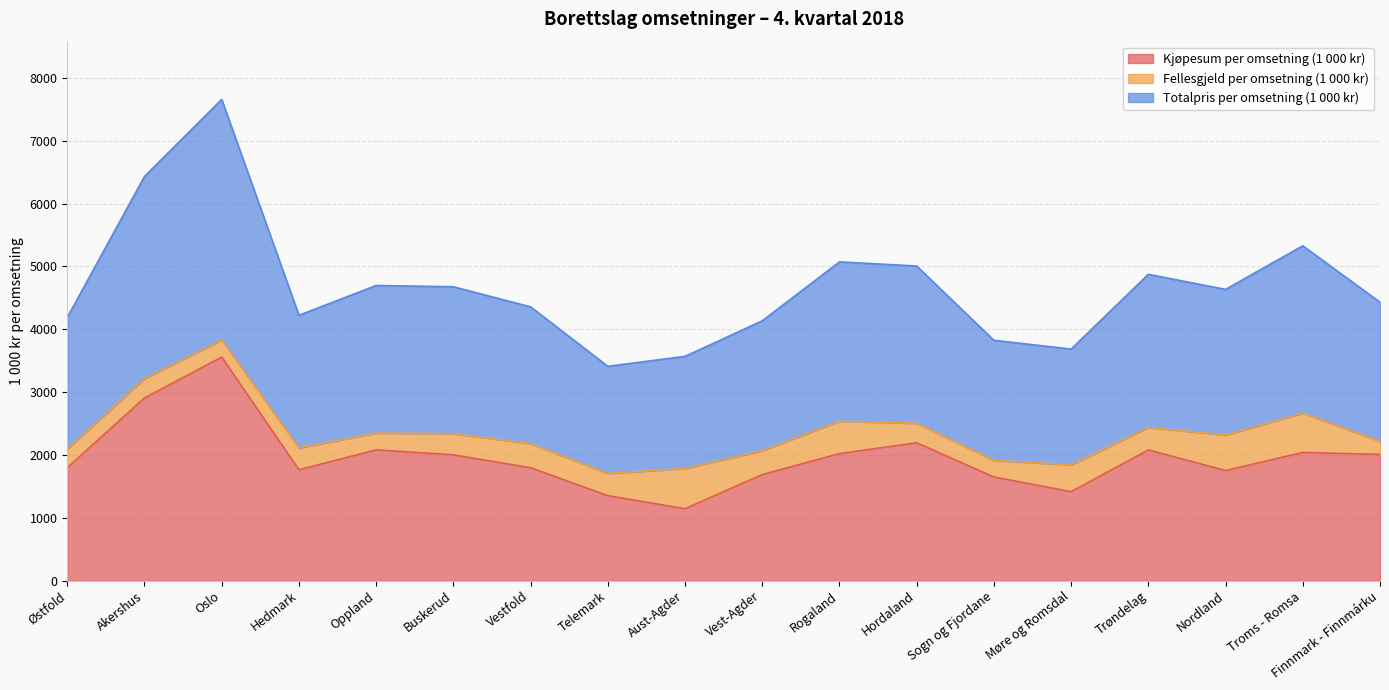

What is the average value of the Totalpris per omsetning (1 000 kr) series?

2339